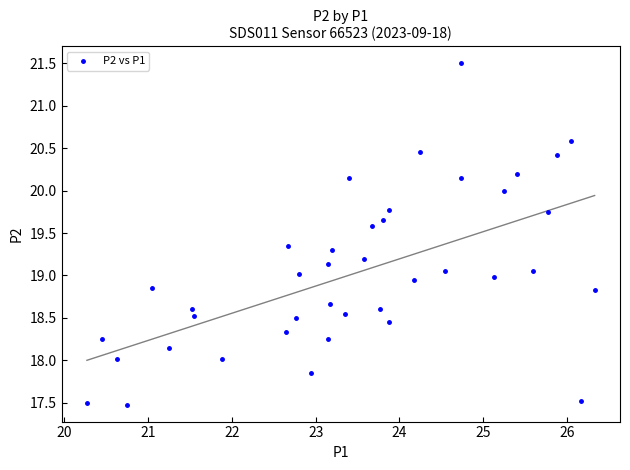

What is the range of Y values (max minus min)?

4.0